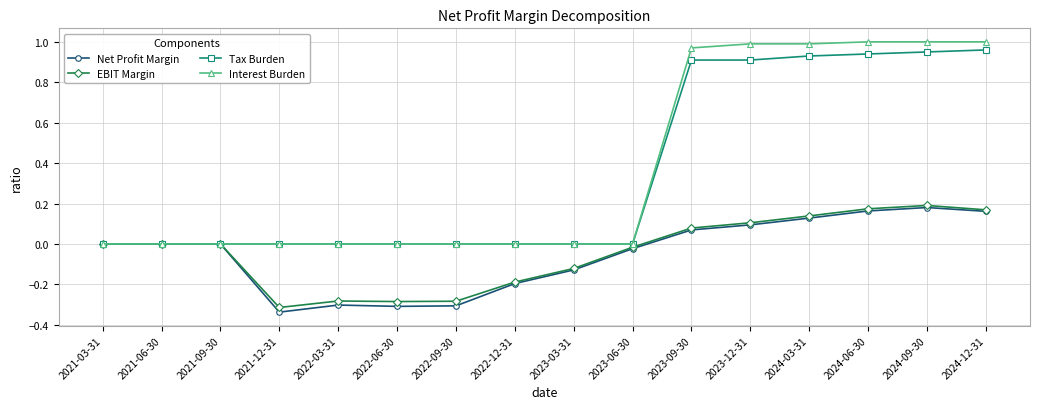

True or false: Tax Burden has a value of -0.6 at 2022-09-30.

False